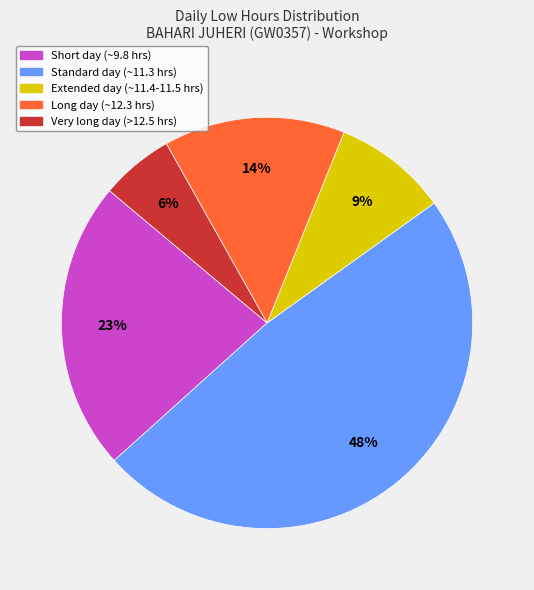

To the nearest percent, what is the difference between the largest and smallest slice percentages?

42%